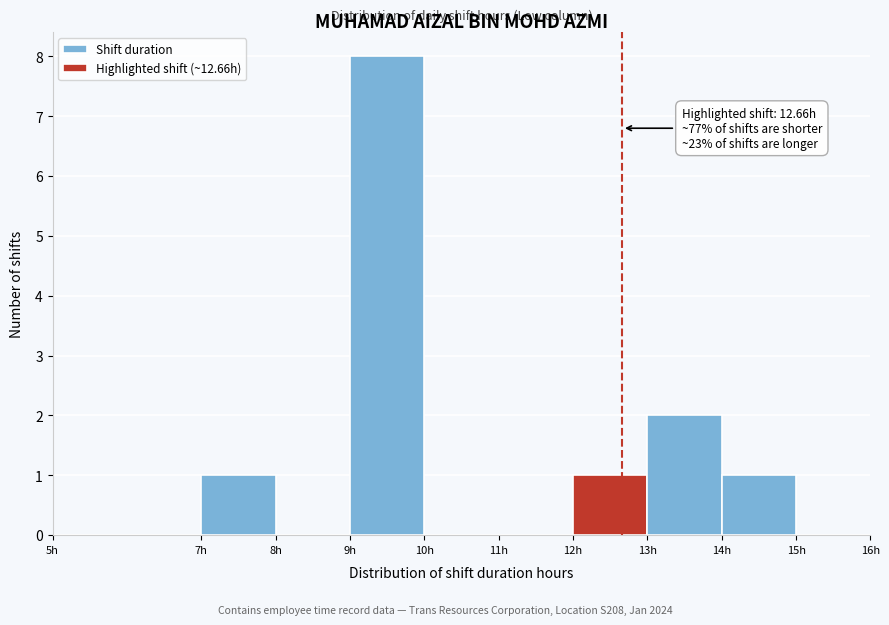

Over which range of the x-axis is the bar tallest?

9 to 10